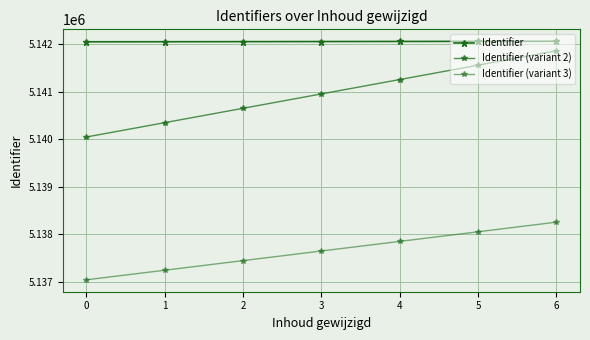

Is this an area chart (filled region under the line)?

No